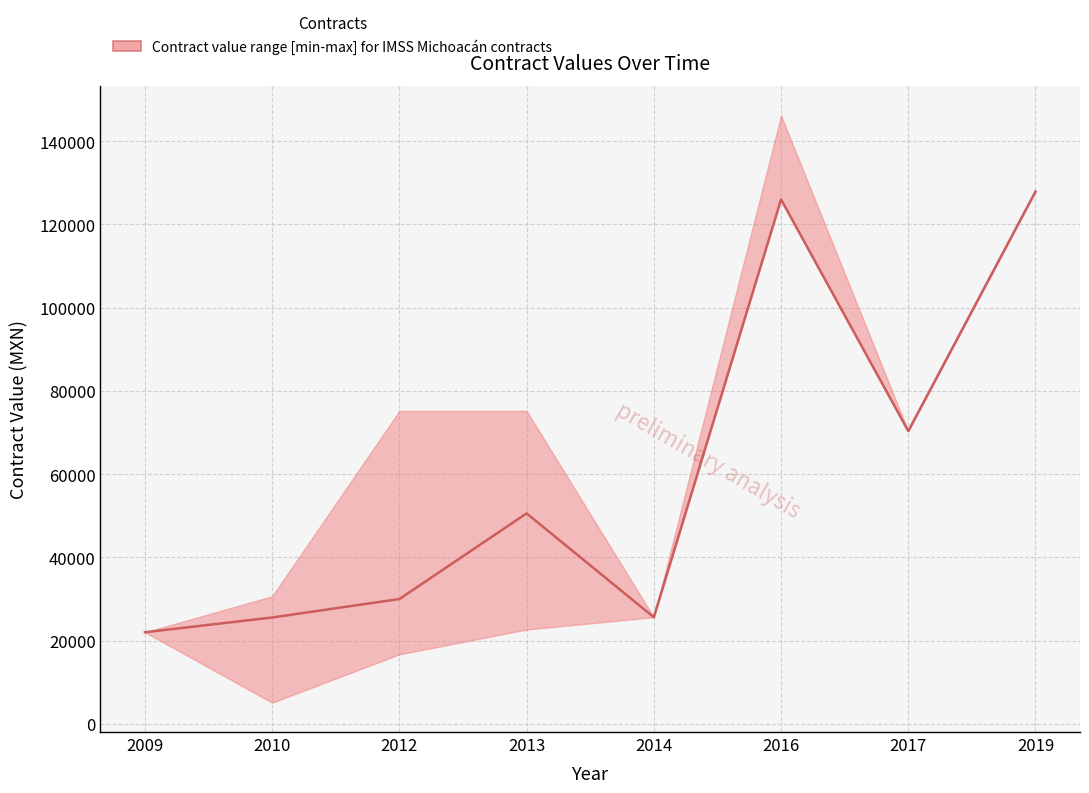

At which category does the chart reach its minimum across all series?

2010